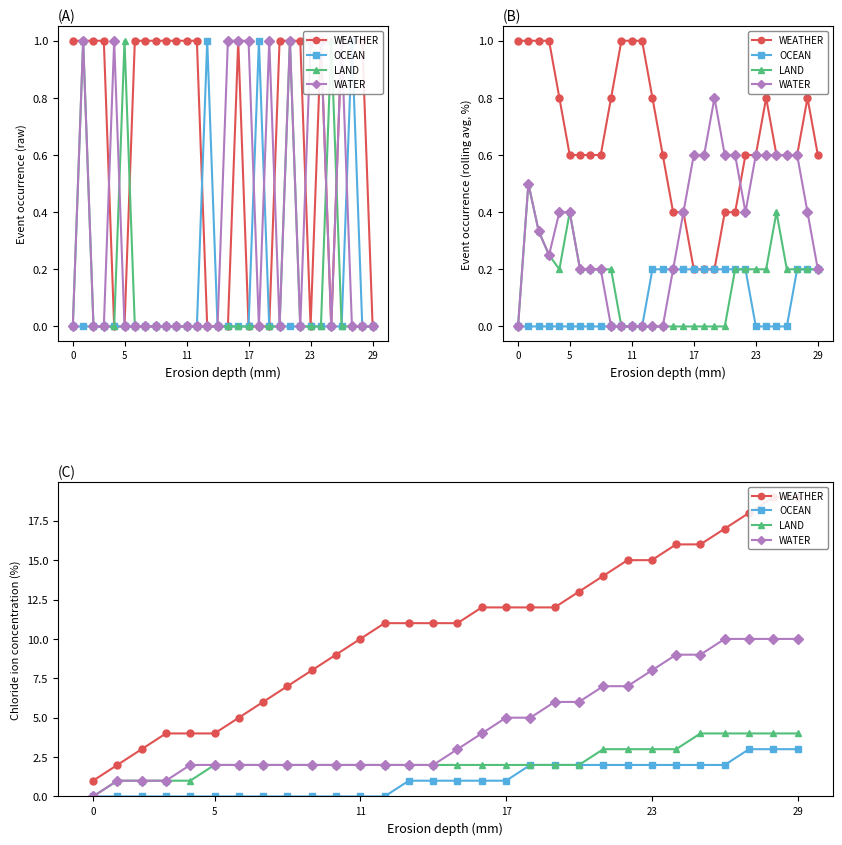

At which category is the sum across all series the highest?

28